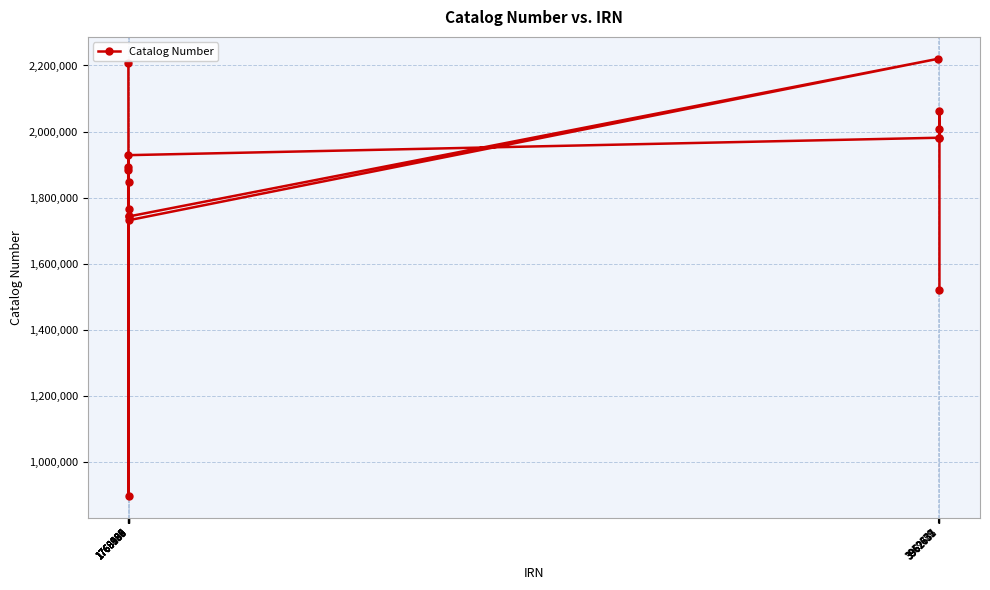

Count the number of data series in this chart.

1